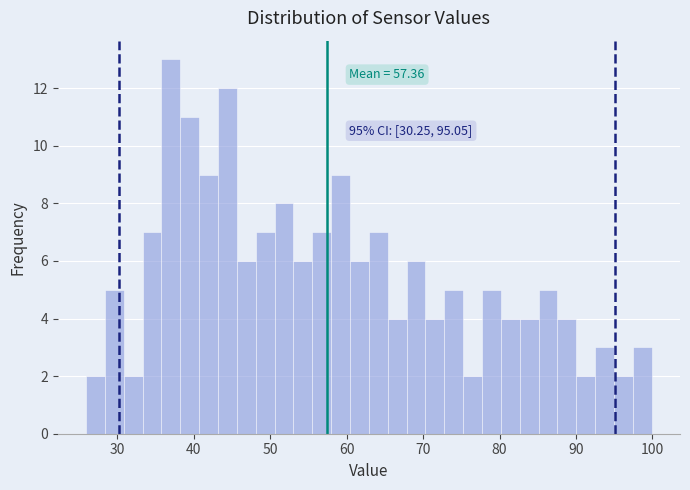

Read against the x-axis, roughly where is the centre of the tallest bar?

37